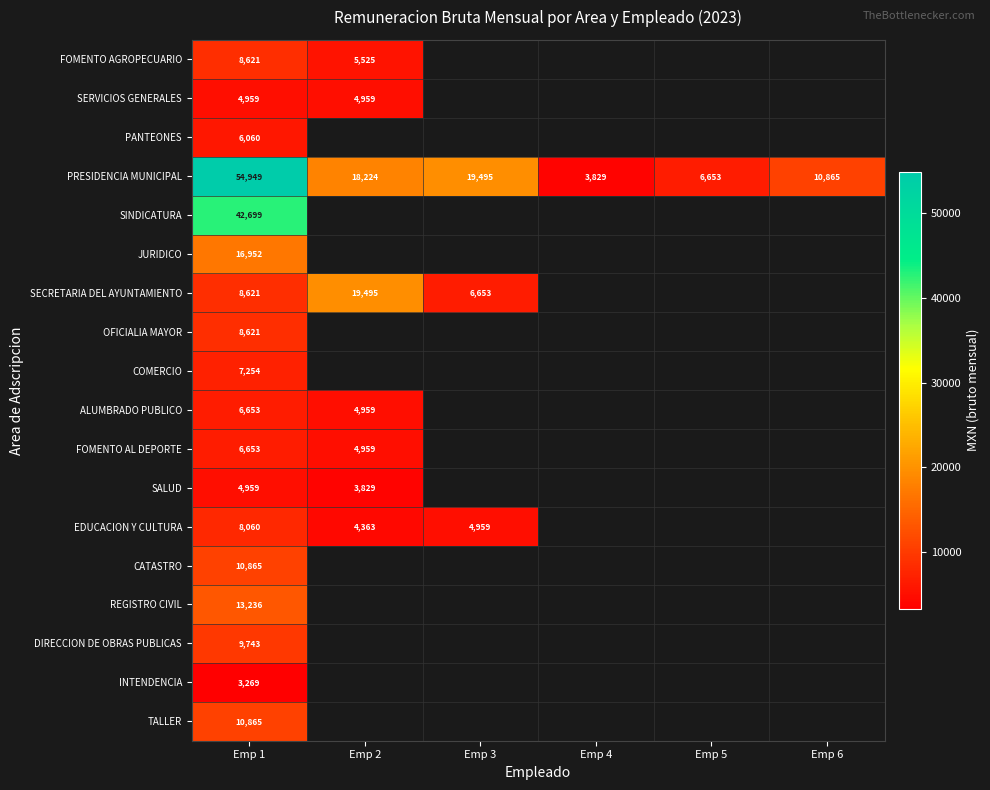

The value of FOMENTO AGROPECUARIO at Emp 1 is 8620.7. True or false?

True